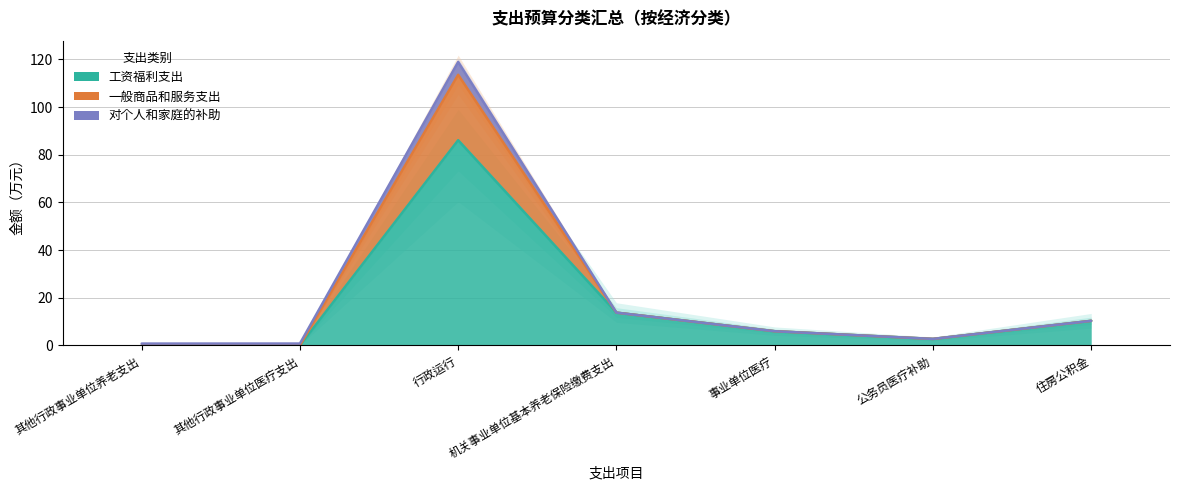

Is the value of 一般商品和服务支出 at 其他行政事业单位医疗支出 greater than the value of 工资福利支出 at 行政运行?

No